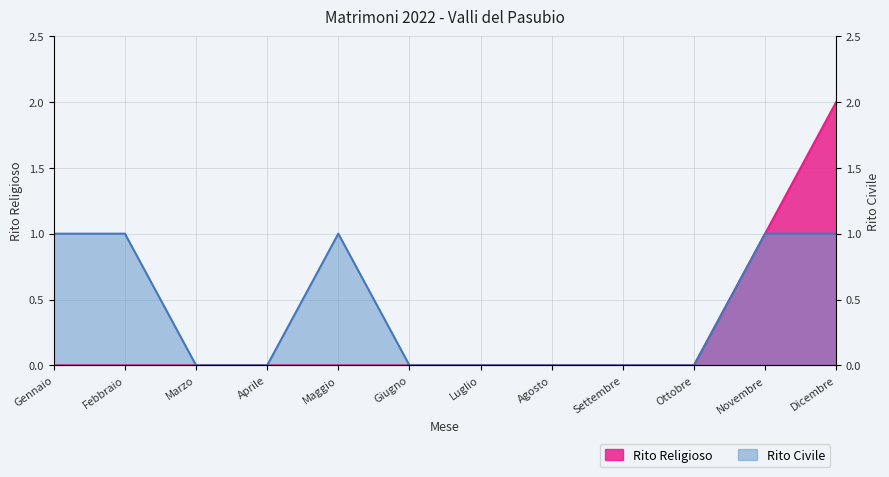

At which category is the sum across all series the highest?

Dicembre